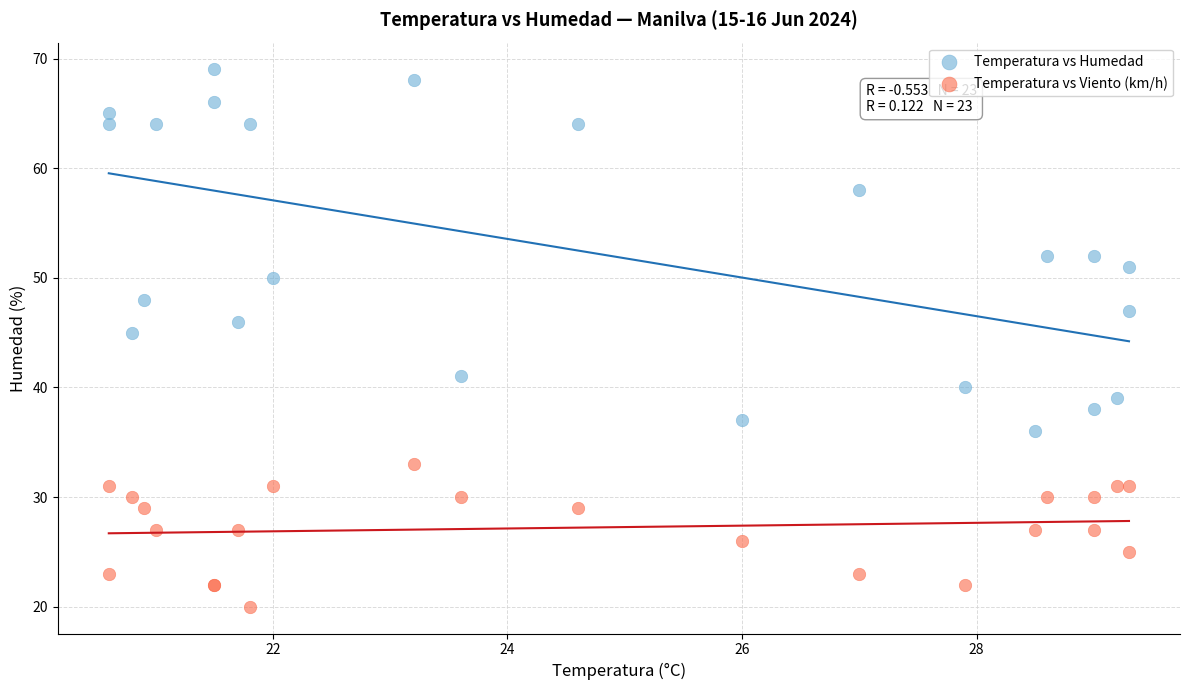

Which series has the largest Y range (max minus min)?

Temperatura vs Humedad